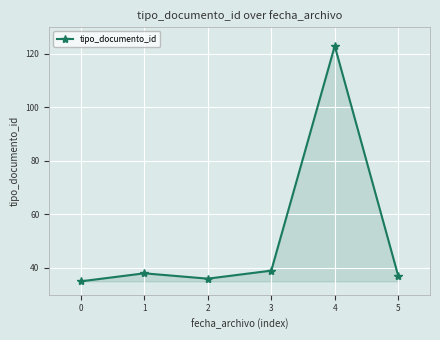

Rank the categories by value from highest to lowest.

4, 3, 1, 5, 2, 0